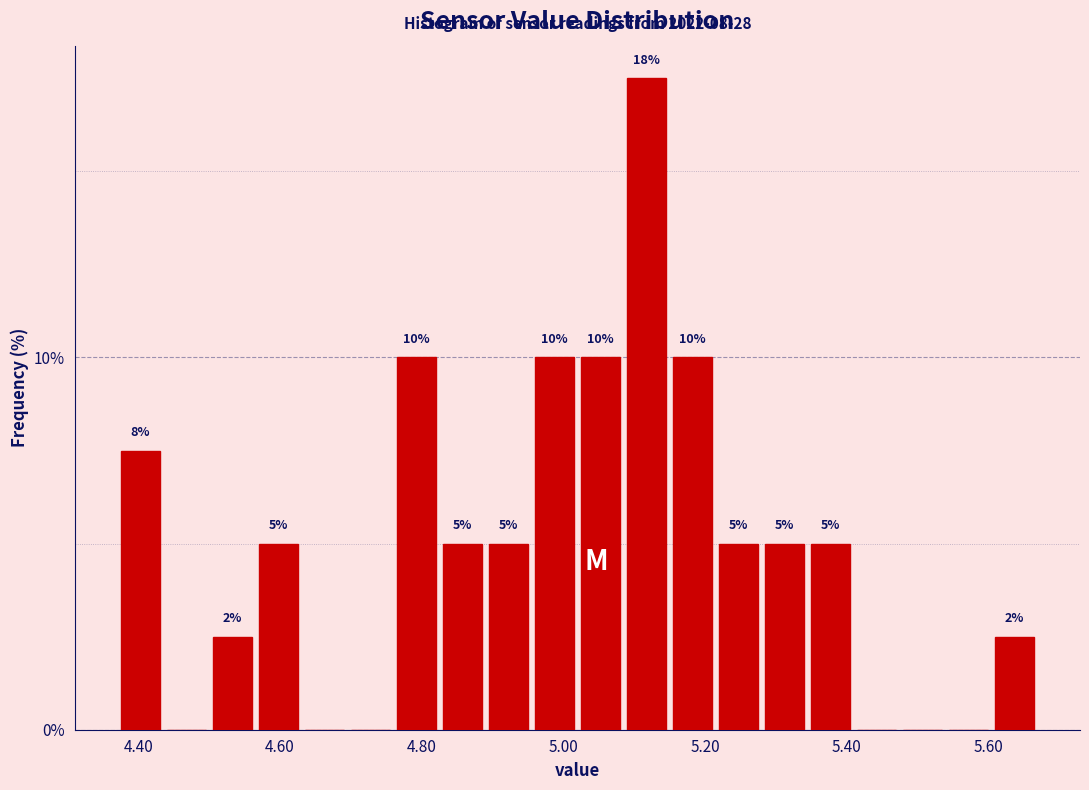

Around what value on the x-axis is the tallest bar? Give the approximate position of its centre, as read against the axis.

5.12